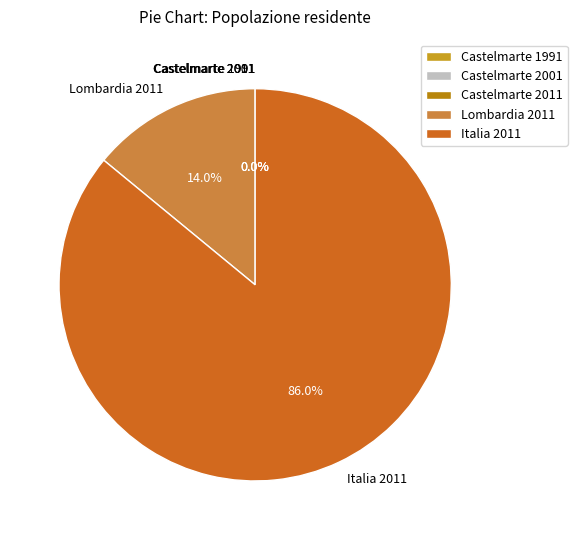

Which slice is the largest?

Italia 2011